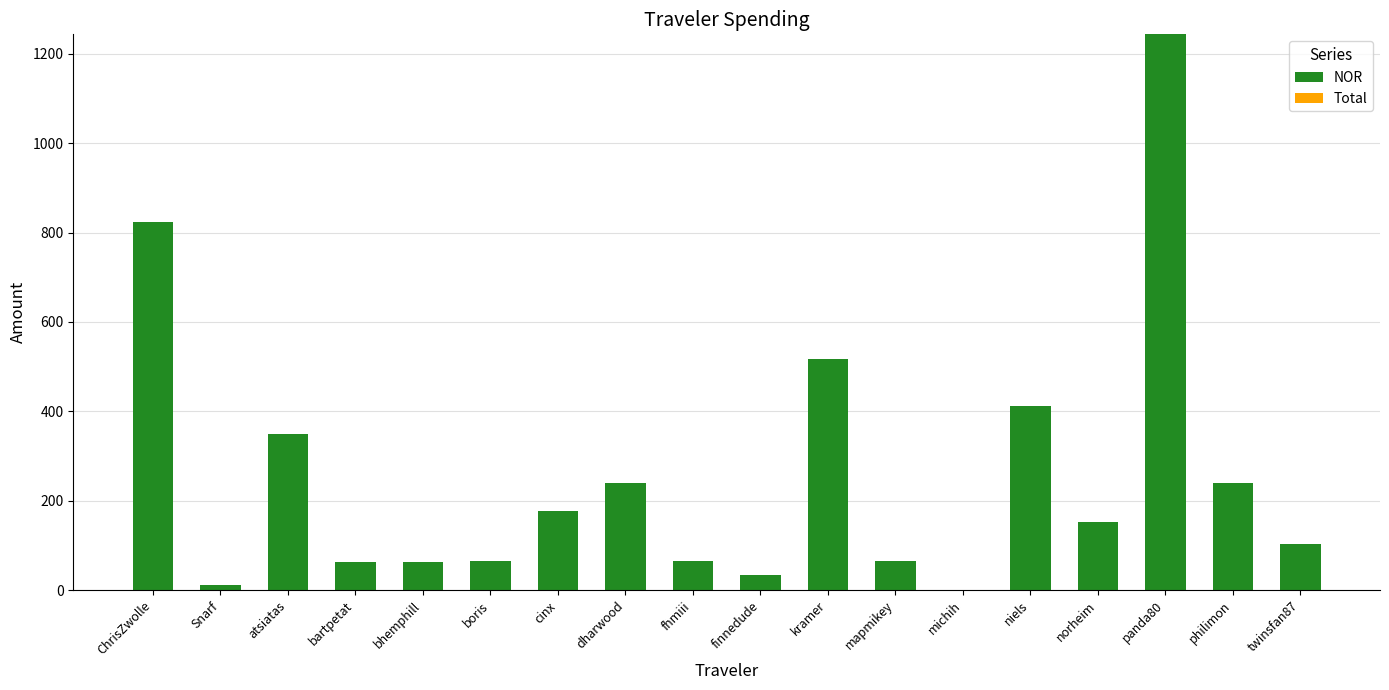

Is it true that the value at norheim is 151.8?

True